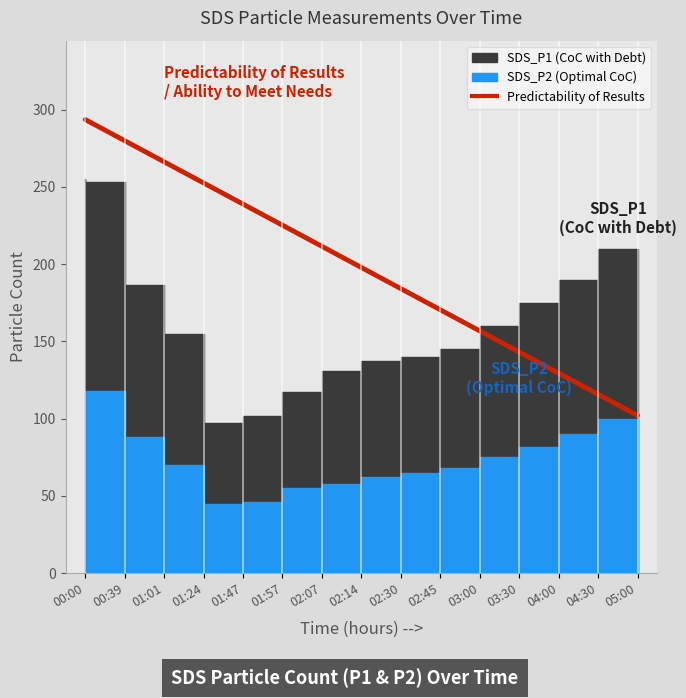

True or false: the data has more than 0 interior local peaks.

False